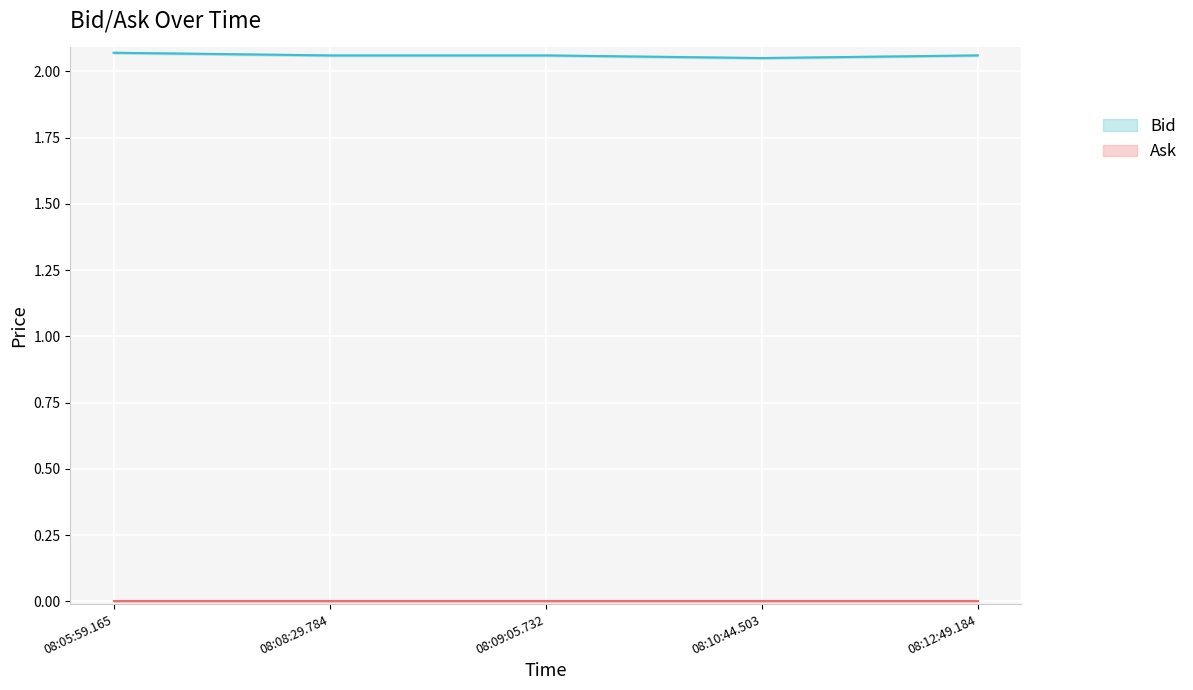

Reading left to right, transcribe all the data shown in this chart.

2.1	2.1	2.1	2.0	2.1